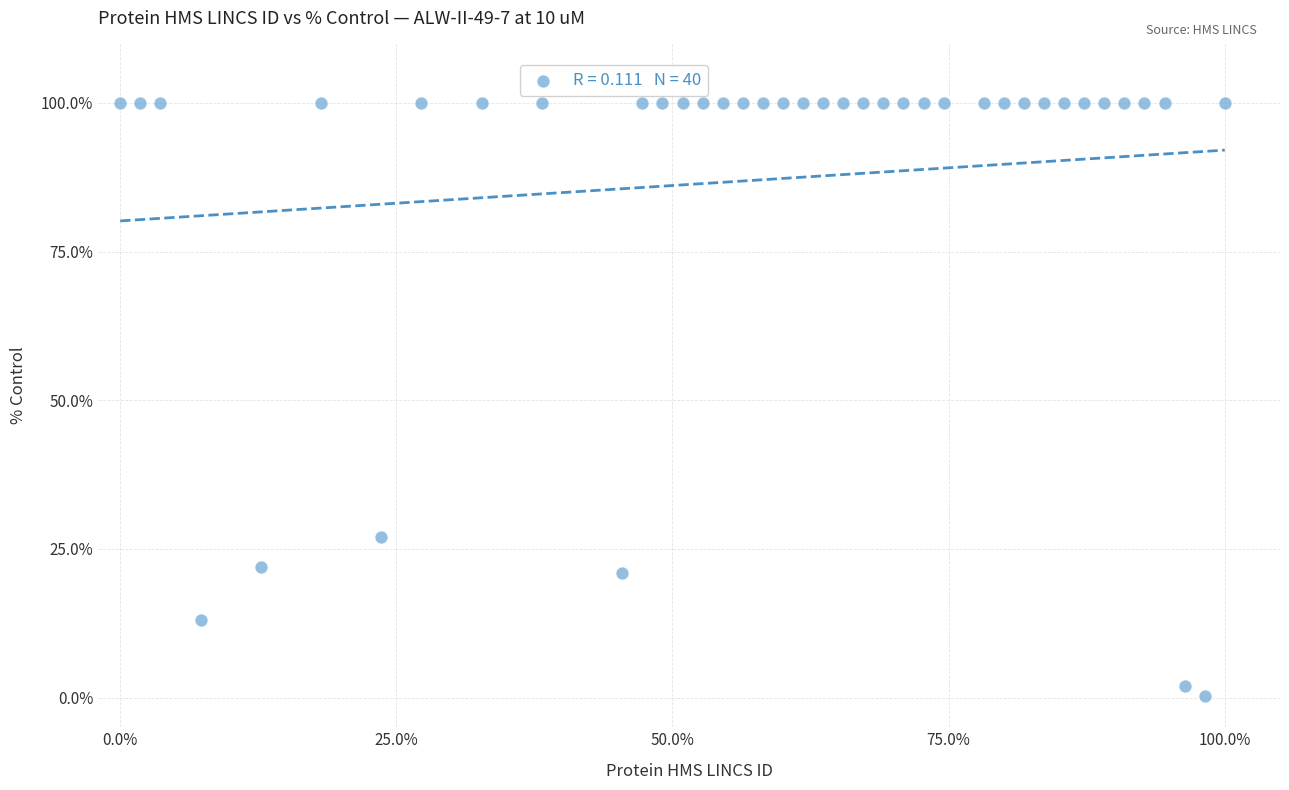

What Y value in the scatter plot is closest to 50?

27.0